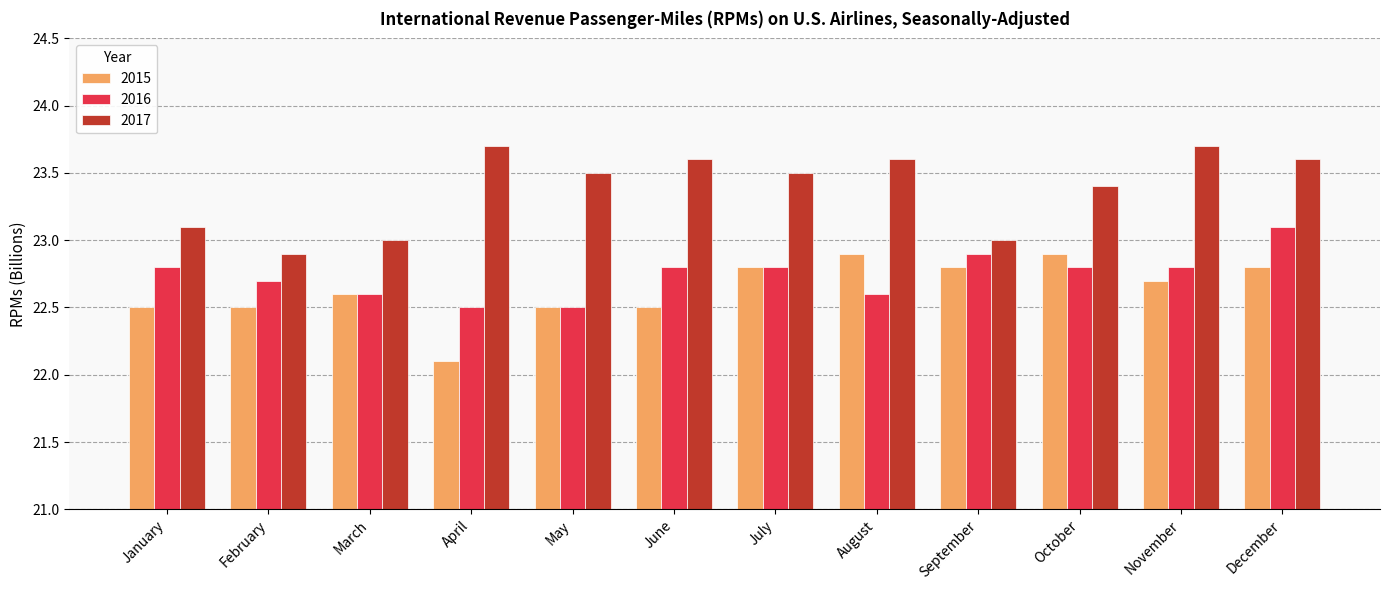

How many 2016 values are between 22 and 23?

11